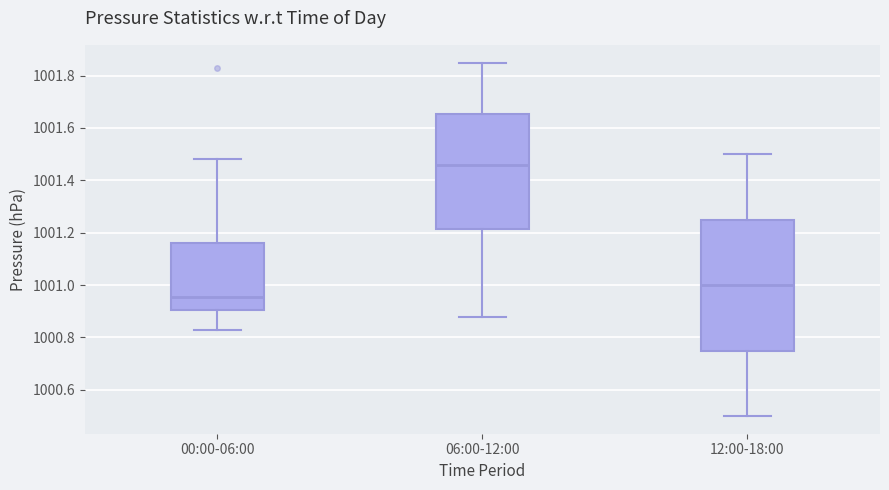

Comparing the boxes themselves (not the whiskers), which one is the tallest?

12:00-18:00